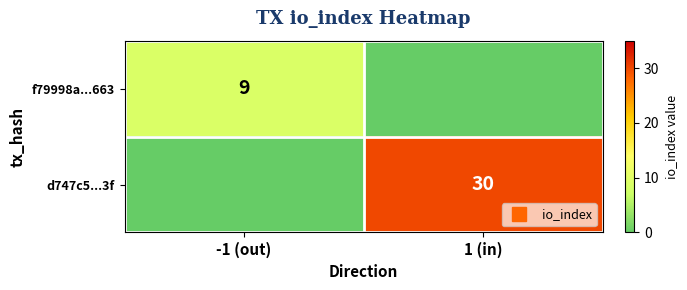

Between -1 (out) and 1 (in), which is larger?

-1 (out)